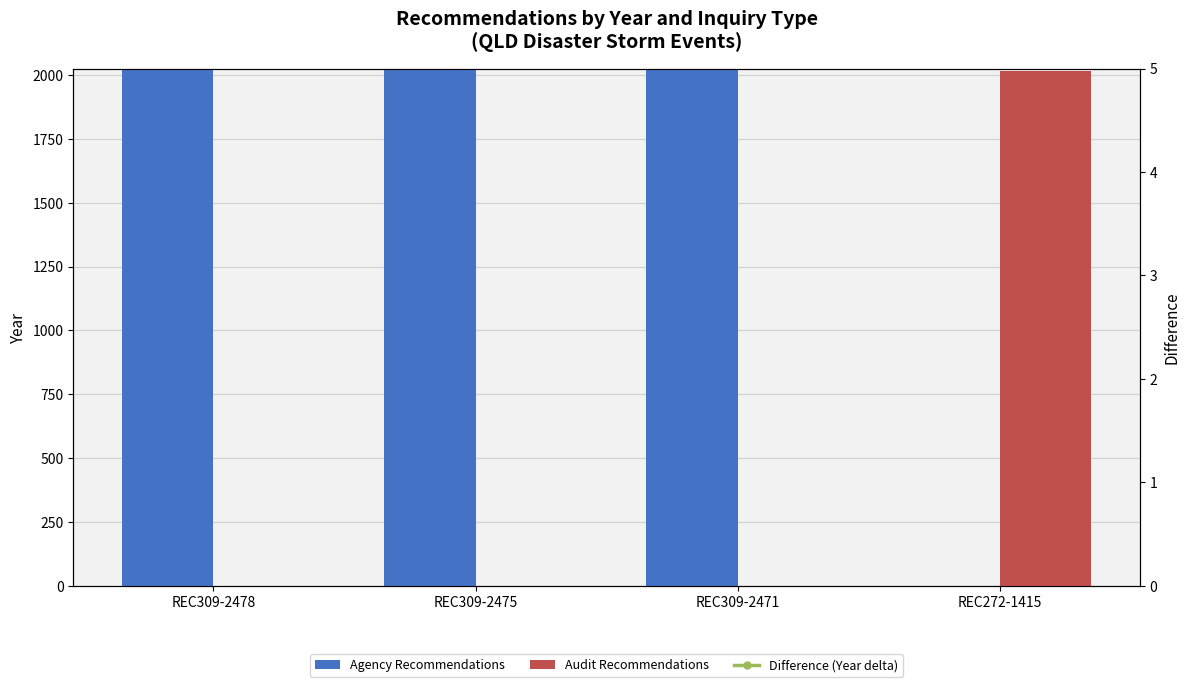

What is the sum of the Agency Recommendations values at REC272-1415 and REC309-2471?

2019